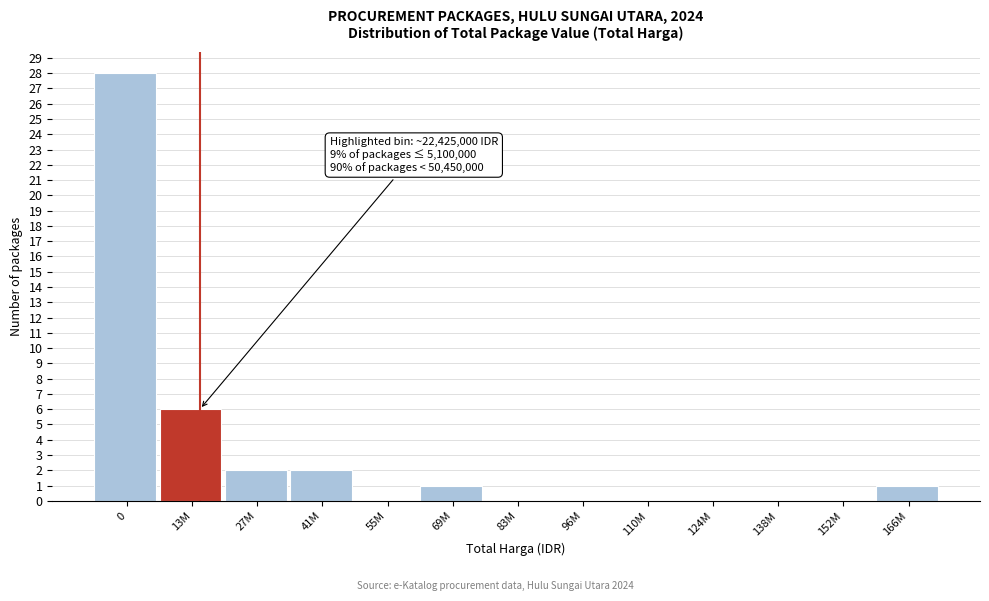

Reading left to right, list all the values displayed in this chart.

0=28	13M=6	27M=2	41M=2	55M=0	69M=1	83M=0	96M=0	110M=0	124M=0	138M=0	152M=0	166M=1